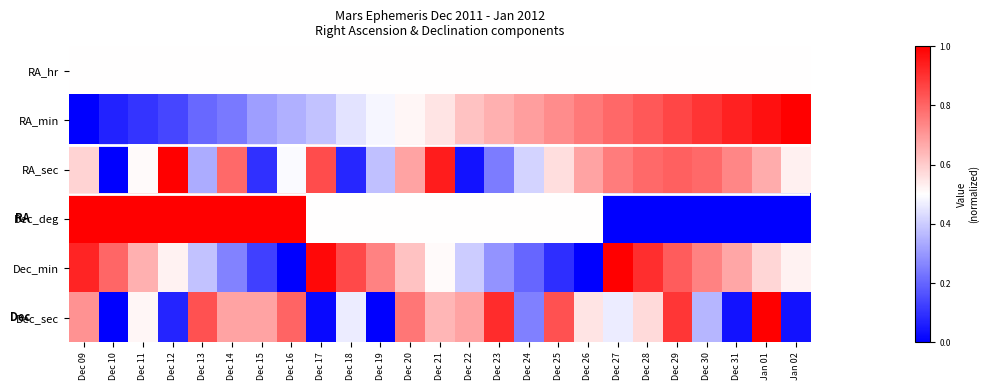

Which has a higher value, Dec 13 or Dec 29?

Dec 13